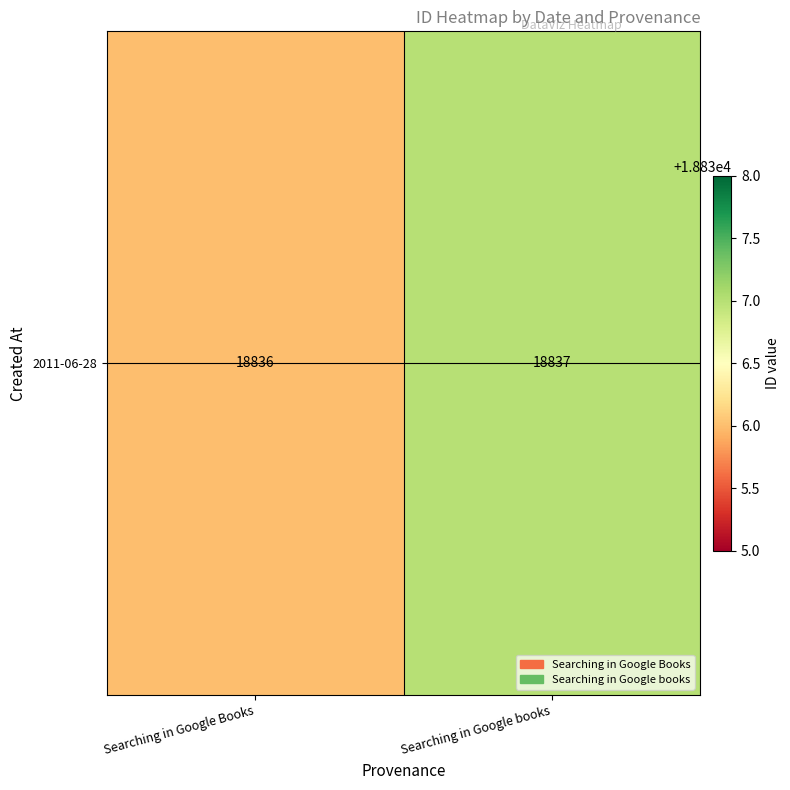

Reading right to left, extract all data points from this chart.

Searching in Google books=18837	Searching in Google Books=18836